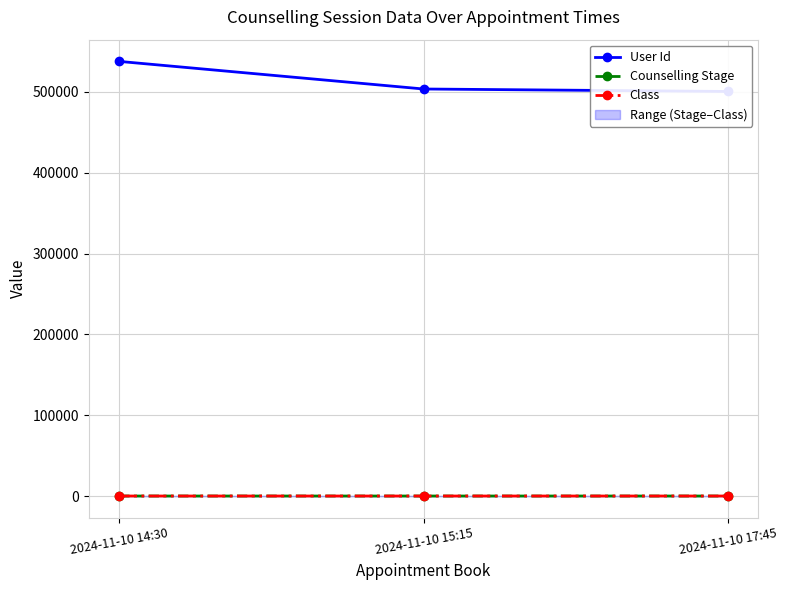

What is the minimum value for Counselling Stage?

1